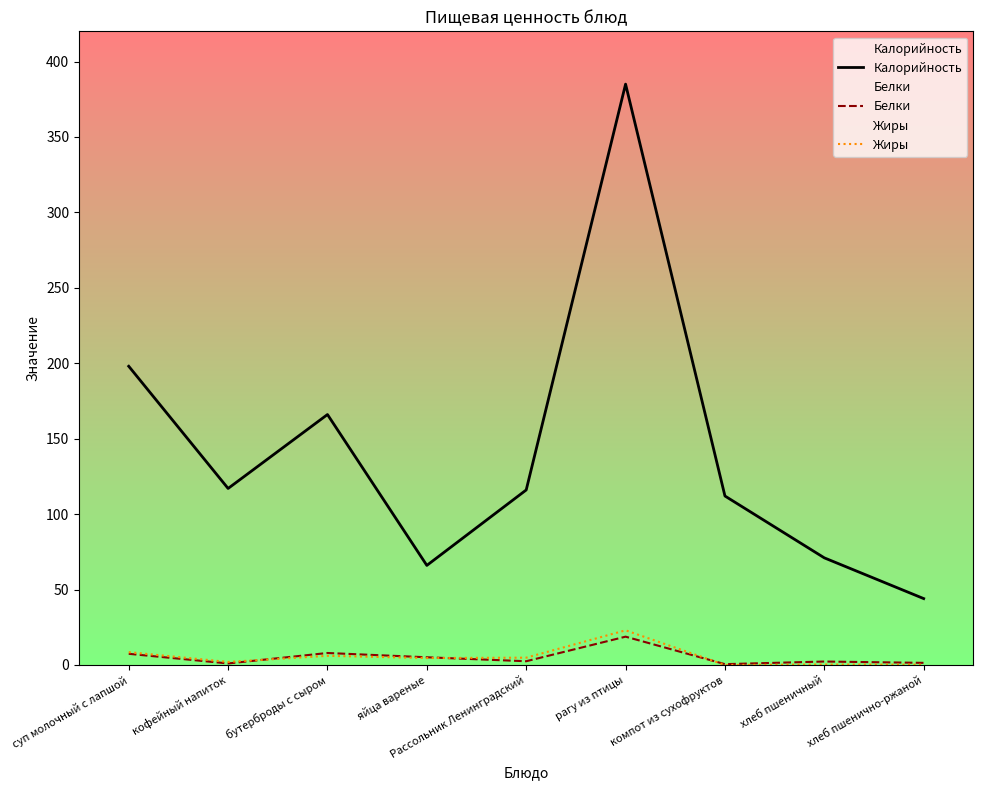

What is the difference between the Калорийность values at хлеб пшеничный and бутерброды с сыром?

95.0